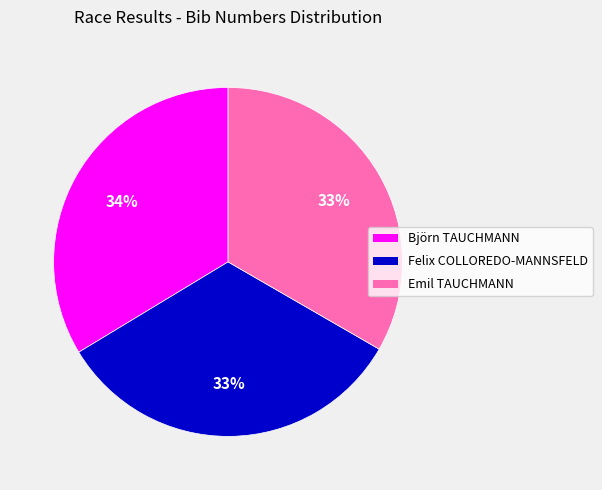

To the nearest percent, what is the difference between the Björn TAUCHMANN and Felix COLLOREDO-MANNSFELD slice percentages?

1%